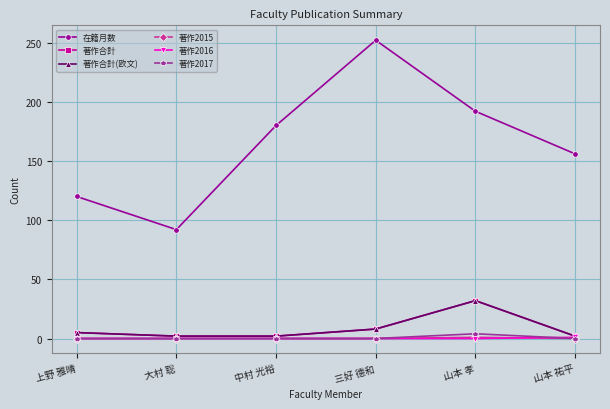

Does the chart display data point markers on the line(s)?

Yes